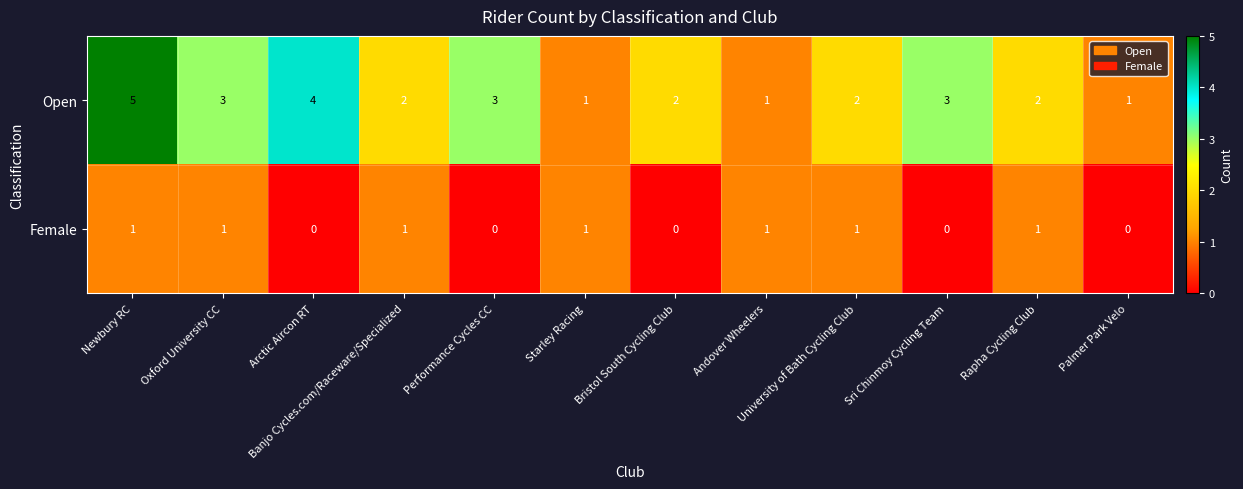

List the series in order of their peak value, lowest first.

Female, Open